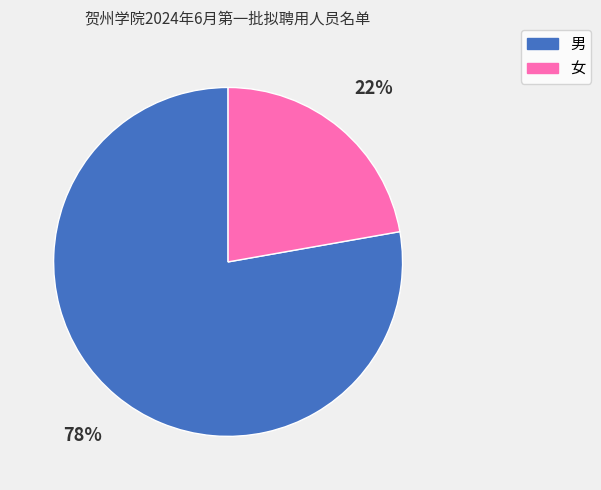

To the nearest percent, what percentage of the pie is 女?

22%